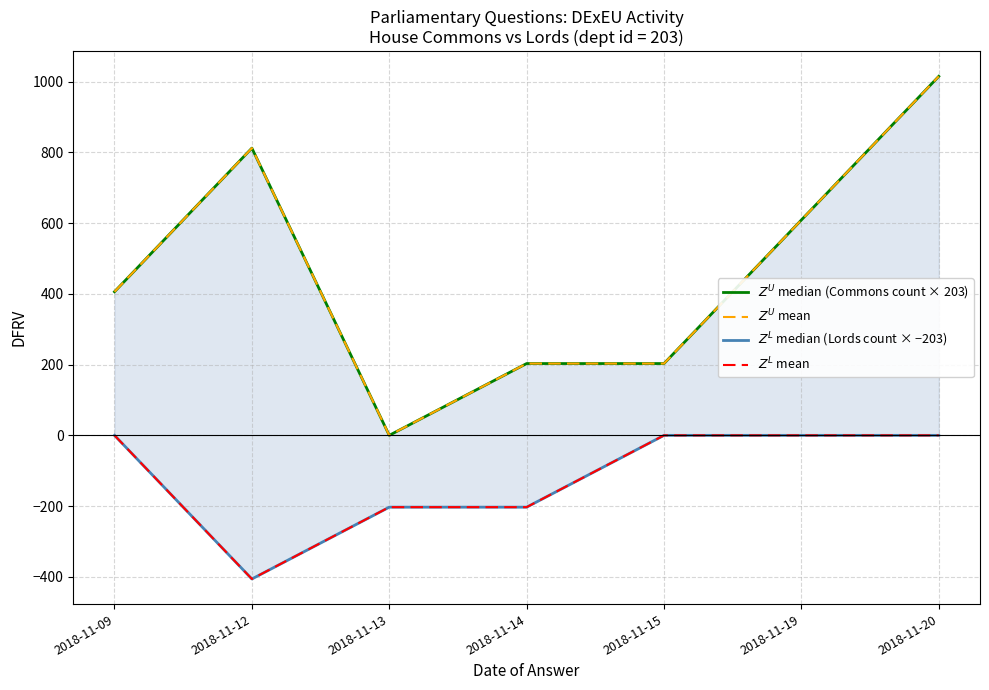

How many values in $Z^L$ mean are below zero?

3